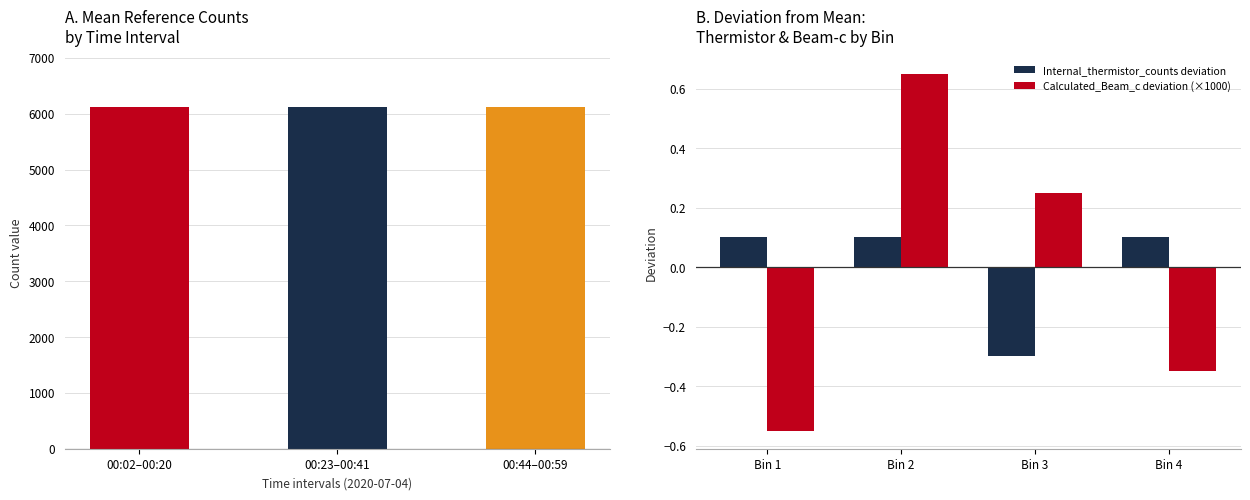

How many bars are there in each group?

2